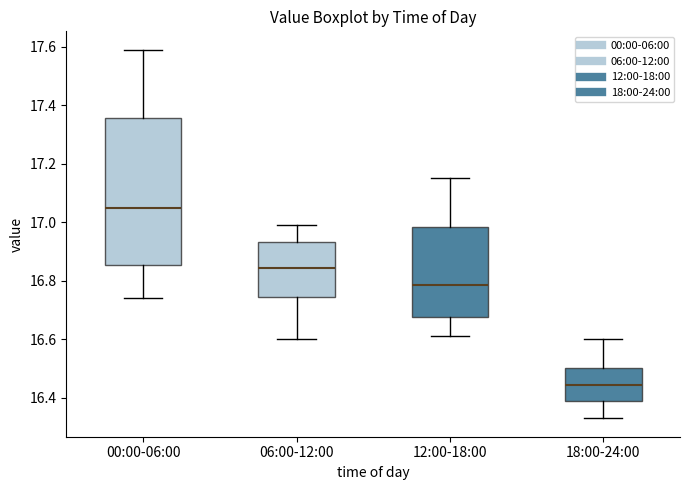

Which box has the highest median line?

00:00-06:00